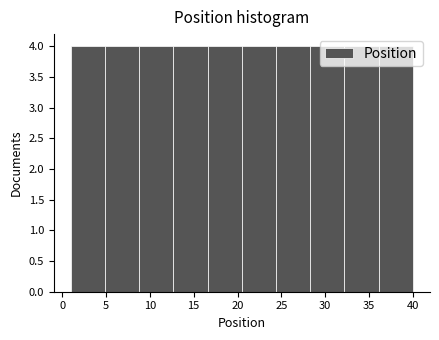

Reading left to right, list every bar in this chart as the range it spans on the x-axis followed by its height. Neither the bar edges nor the heights are printed on the chart, so give them approximately, as read against the axes.

1.0 to 4.9: 4
4.9 to 8.8: 4
8.8 to 12.7: 4
12.7 to 16.6: 4
16.6 to 20.5: 4
20.5 to 24.4: 4
24.4 to 28.3: 4
28.3 to 32.2: 4
32.2 to 36.1: 4
36.1 to 40.0: 4